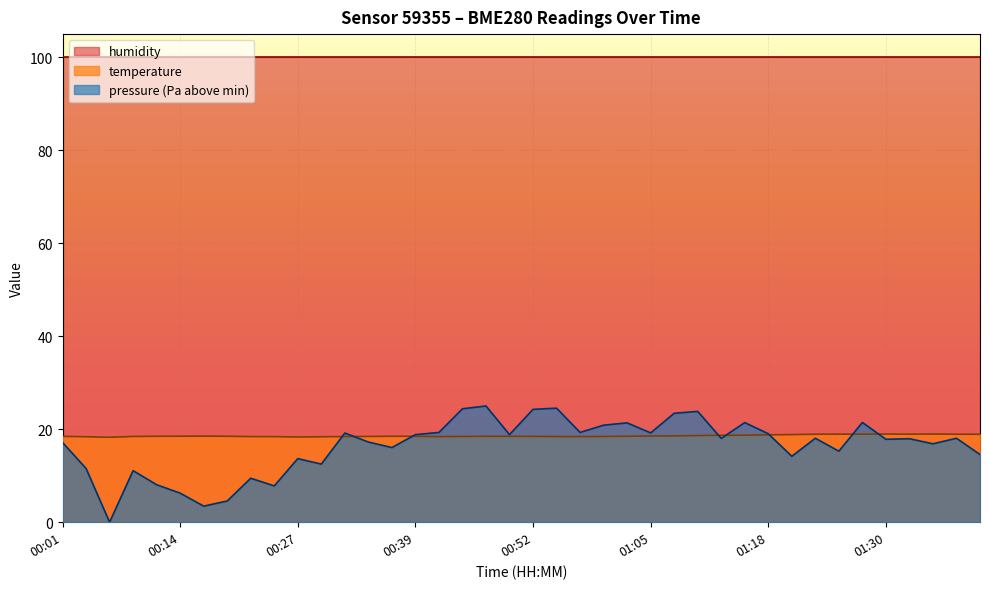

In pressure_kPa, how many points are lower than both neighbors (excluding endpoints)?

13